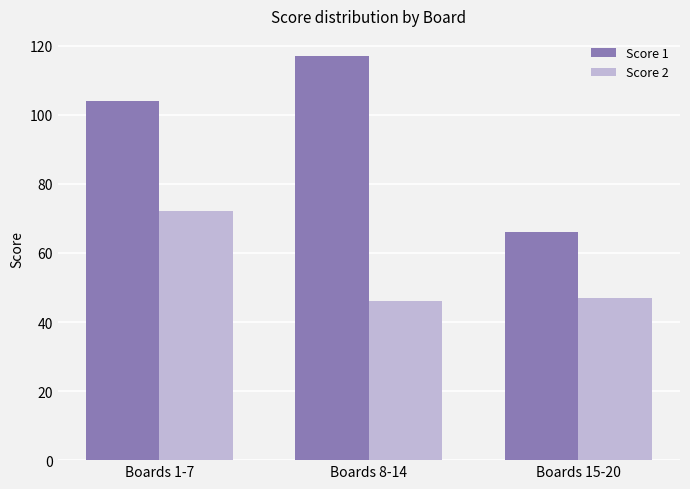

What position from the right is Boards 8-14?

2